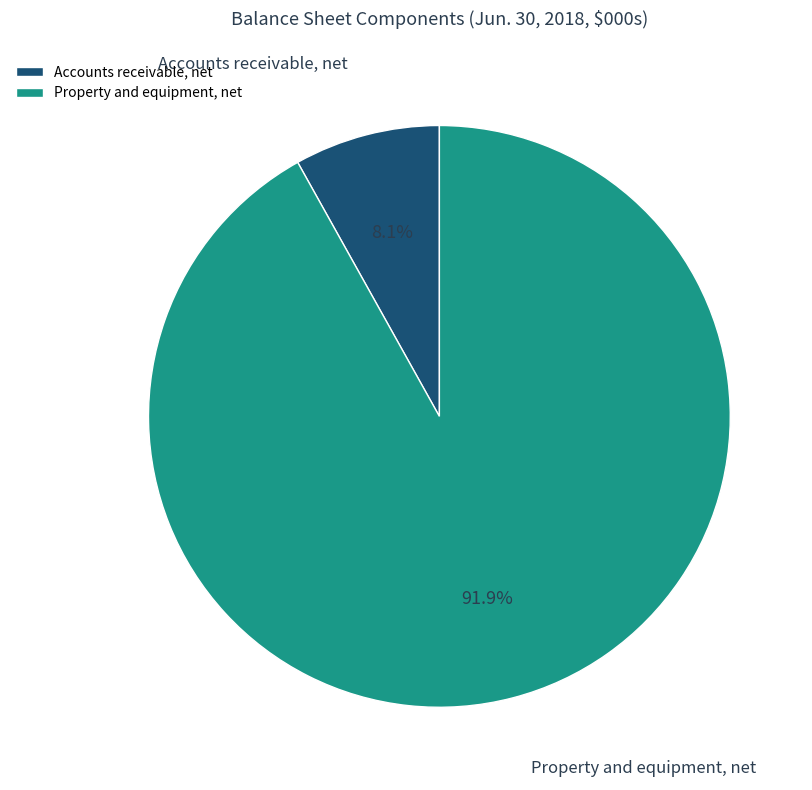

True or false: Property and equipment, net accounts for 92% of the total.

True